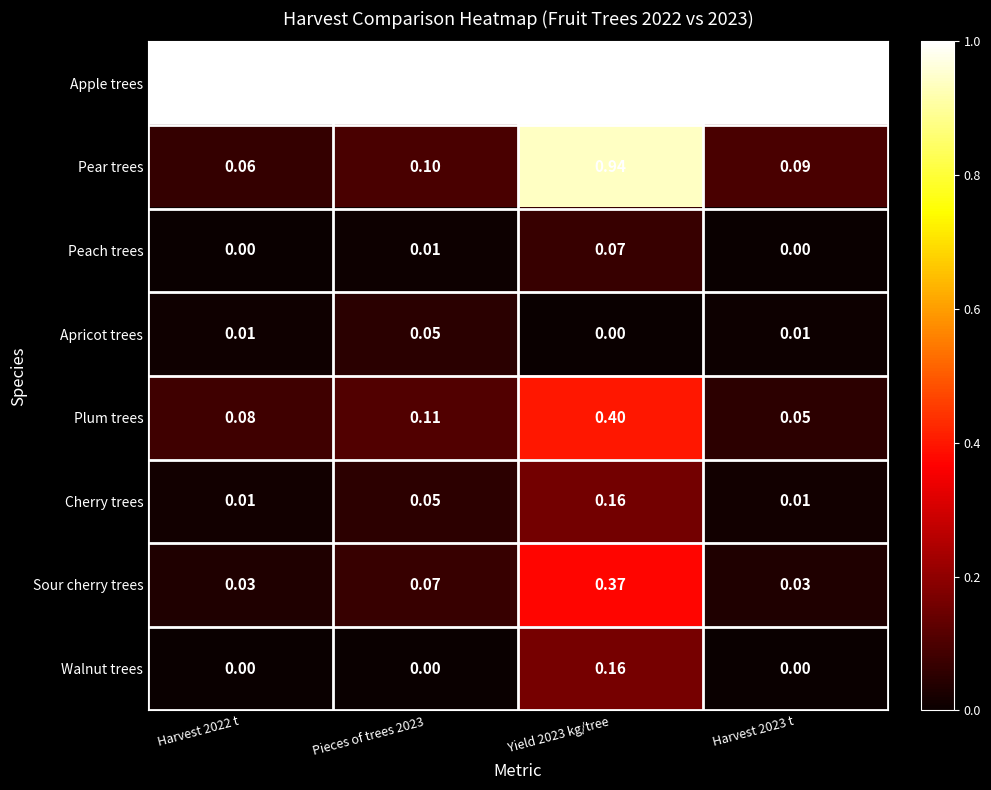

What is the total value across all series at Yield 2023 kg/tree?

3.1